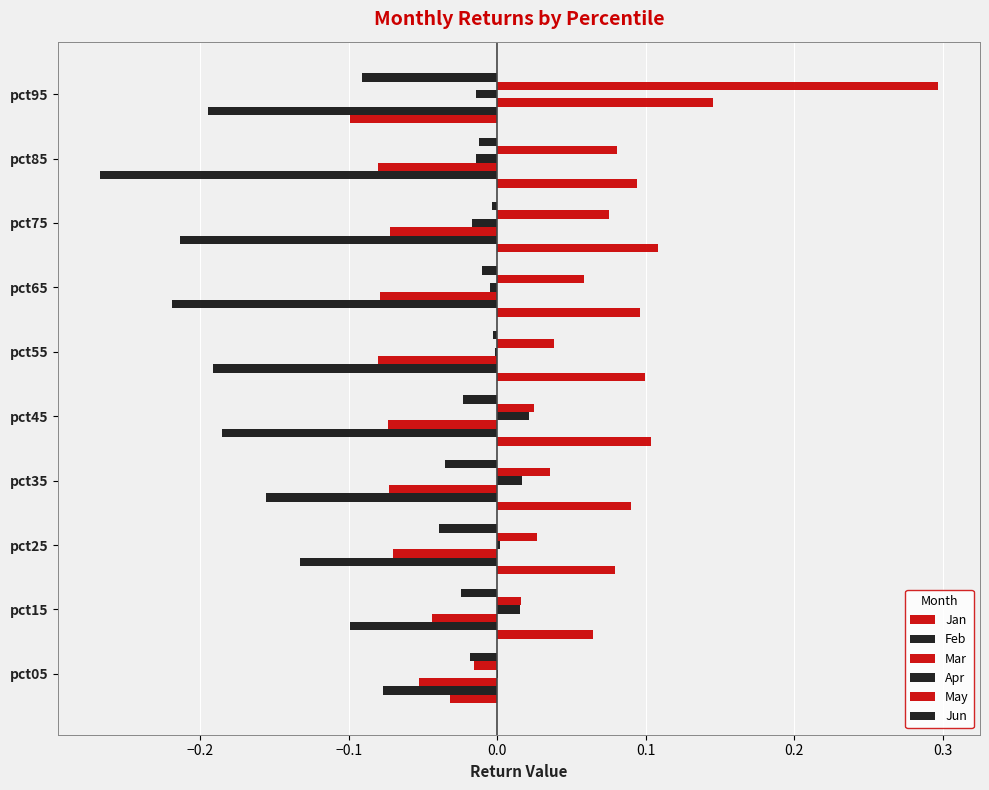

Count the number of data series in this chart.

6